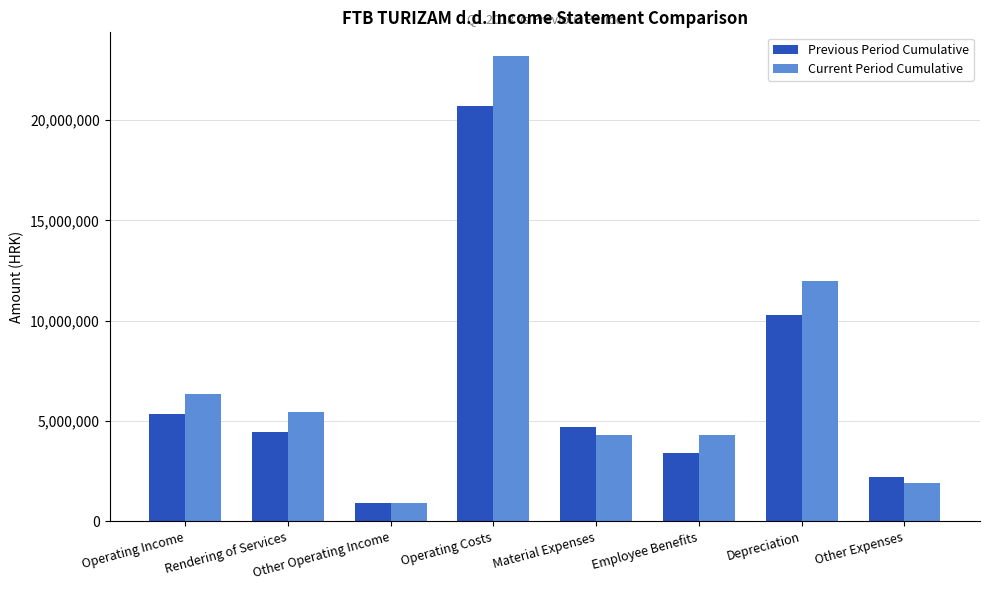

What is the difference between the Current Period Cumulative values at Material Expenses and Rendering of Services?

1147488